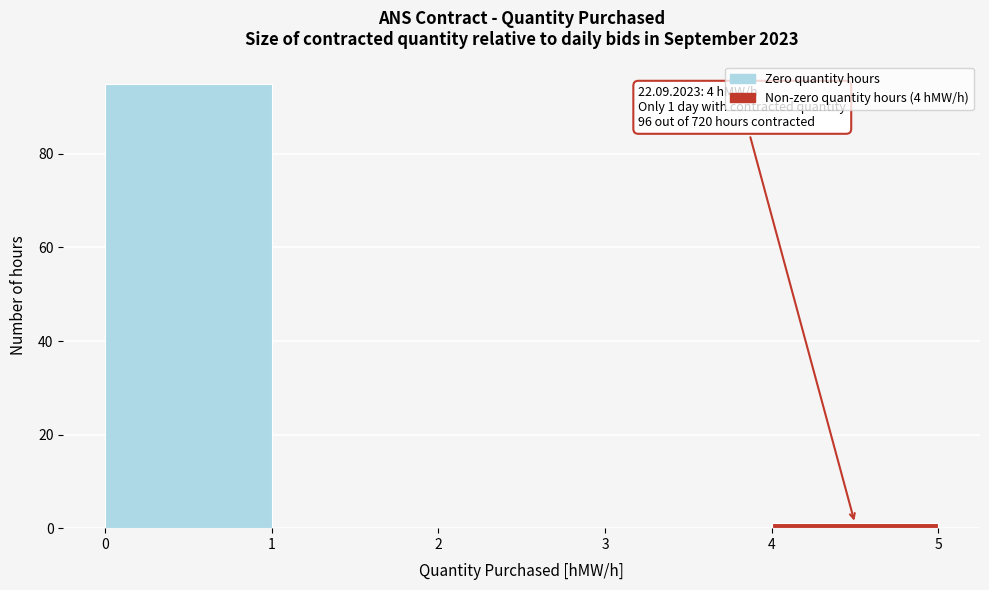

Which range on the x-axis has the tallest bar?

0 to 1